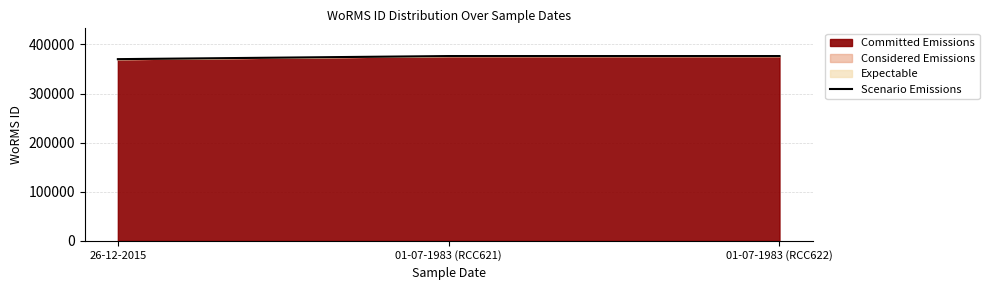

Where is the data nearest to the value 373203?

26-12-2015